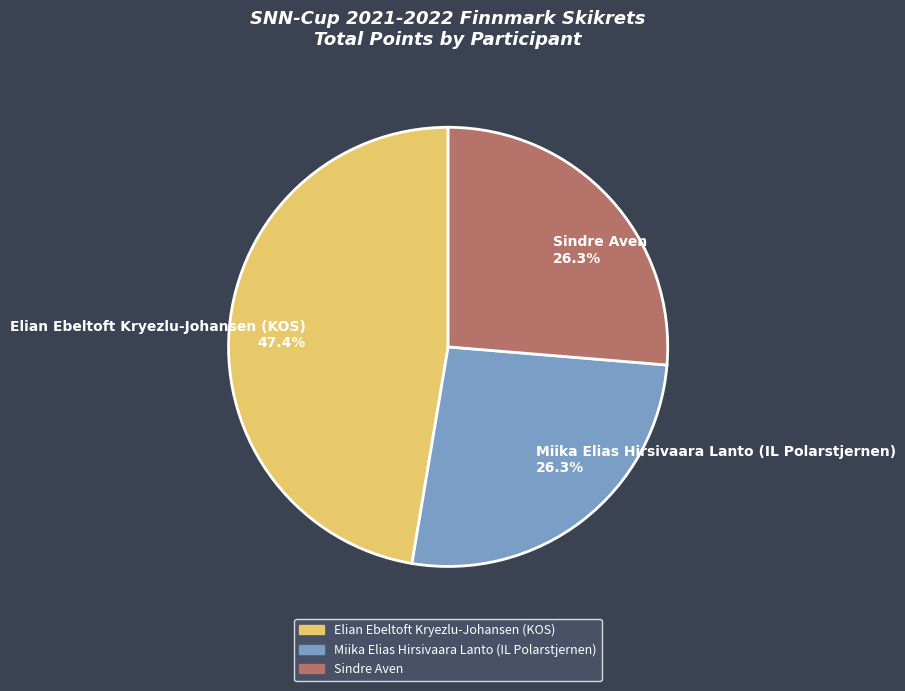

What percentage do Elian Ebeltoft Kryezlu-Johansen (KOS) and Sindre Aven together represent?

73.7%